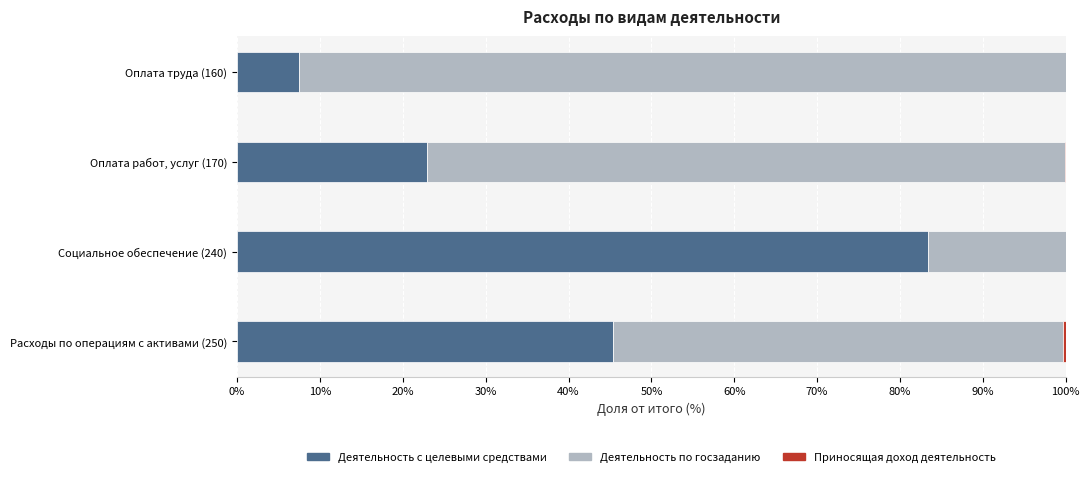

The Деятельность с целевыми средствами series shows 23.0 at Оплата работ, услуг (170). True or false?

True